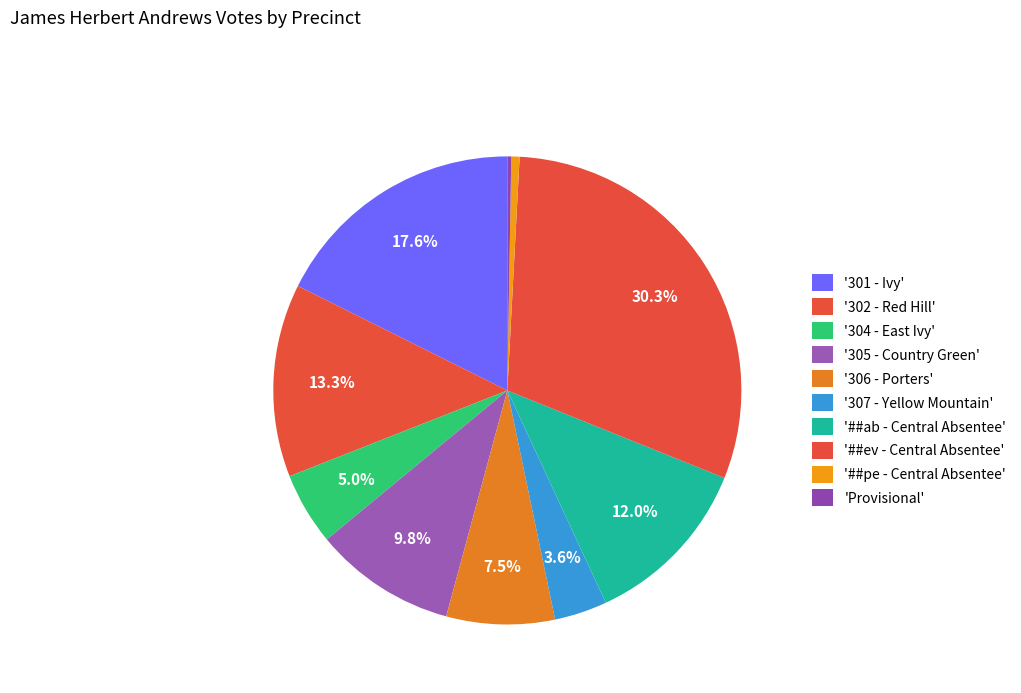

How many segments does this pie chart have?

10